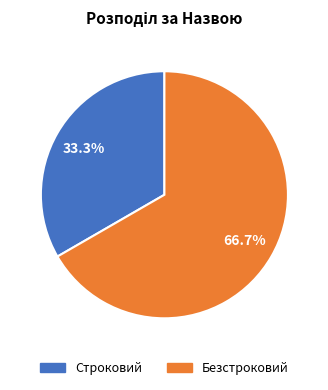

The Строковий slice represents 40% of the pie. True or false?

False